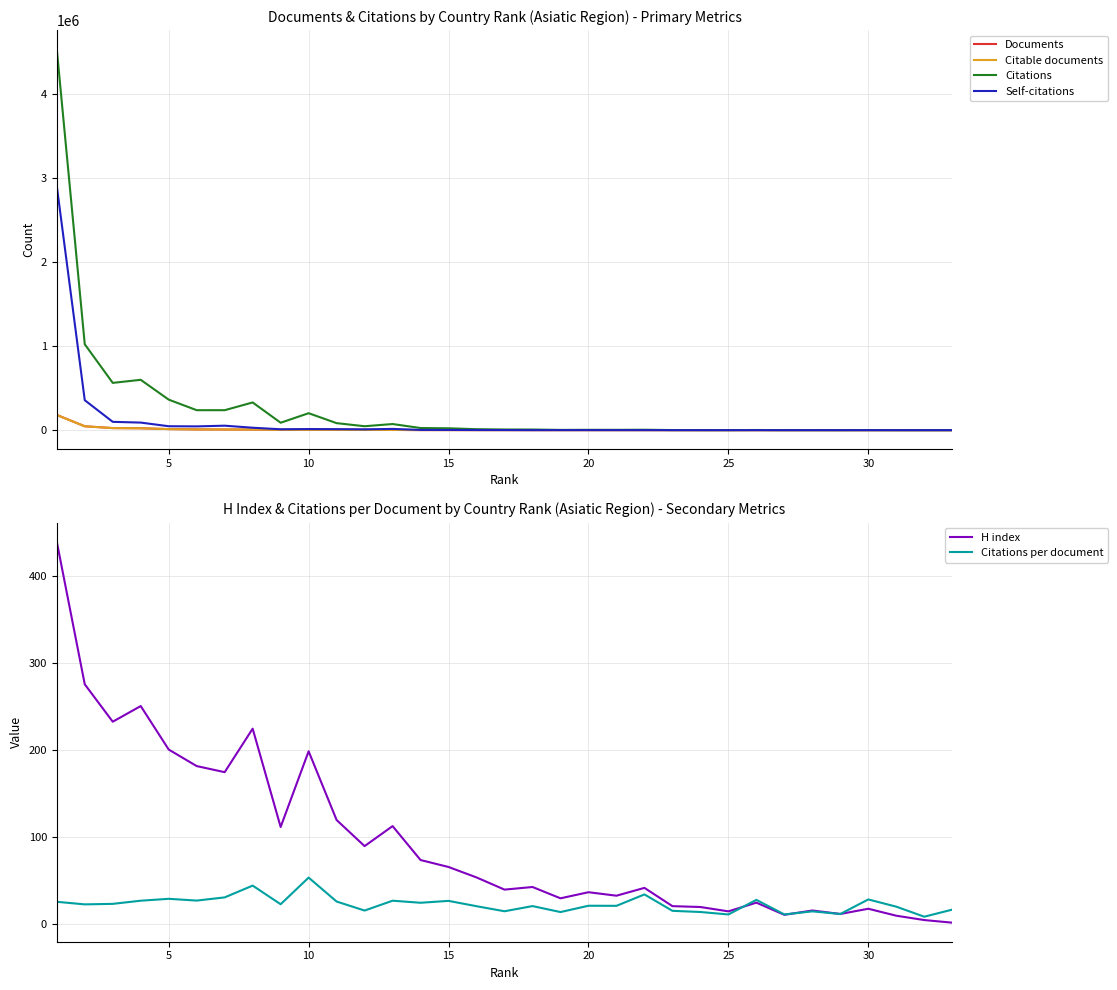

Is this an area chart (filled region under the line)?

No